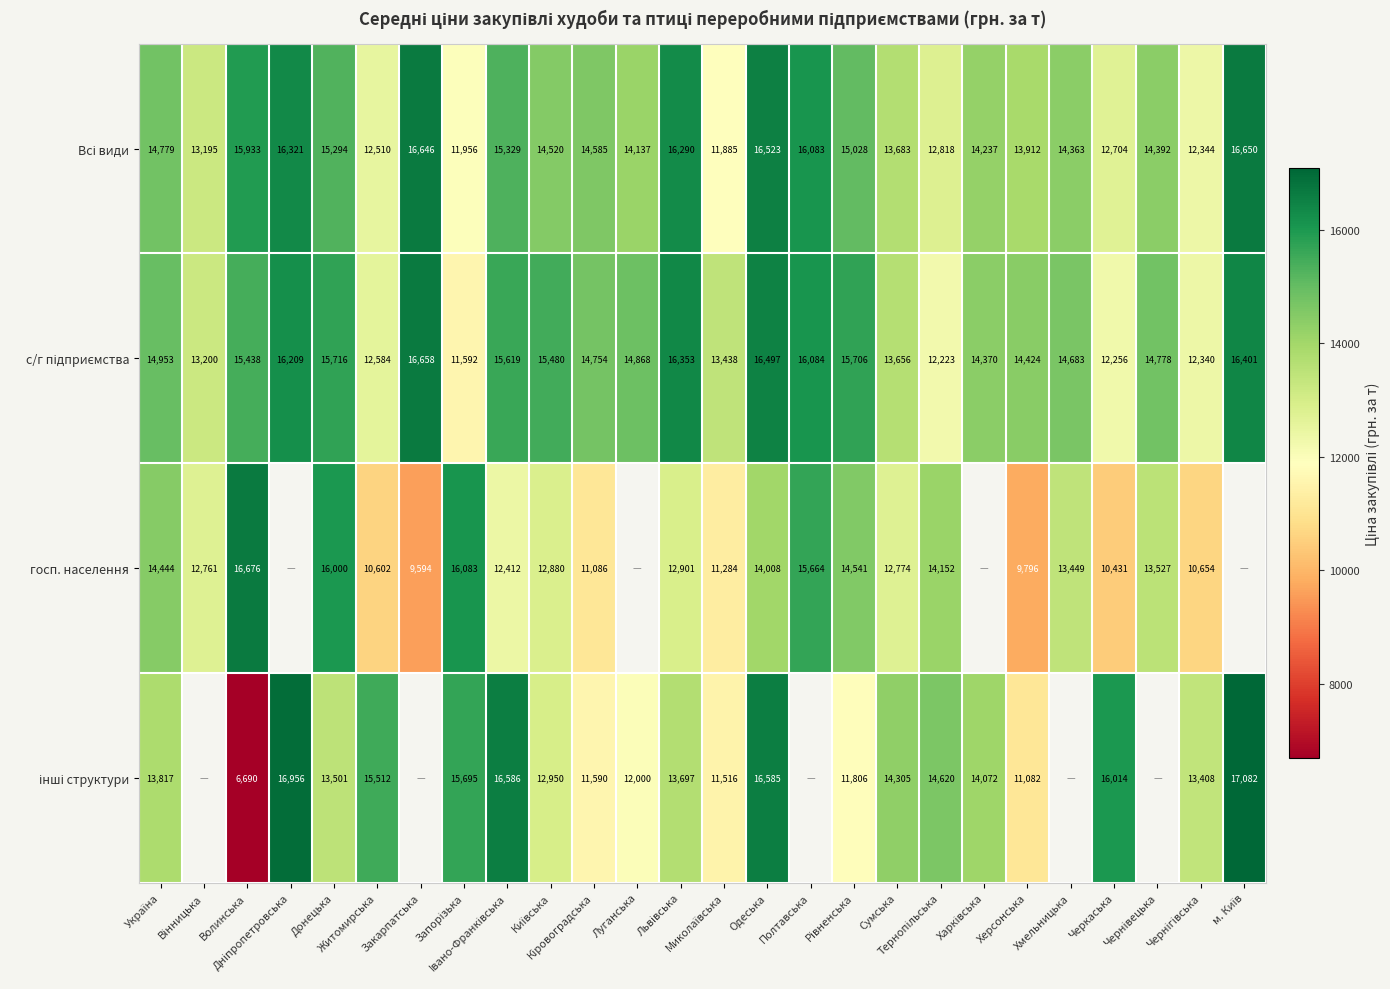

What is the difference between the Всі види values at Тернопільська and Львівська?

3472.2